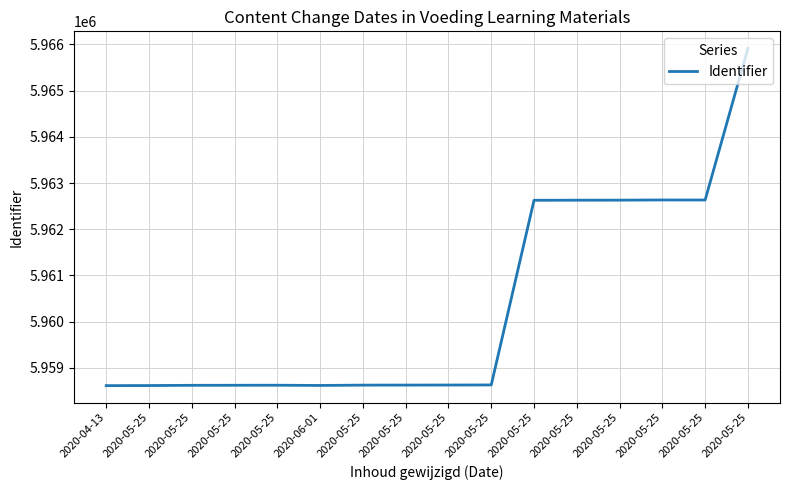

How many interior local valleys (lower than both neighbors) does the data have?

2